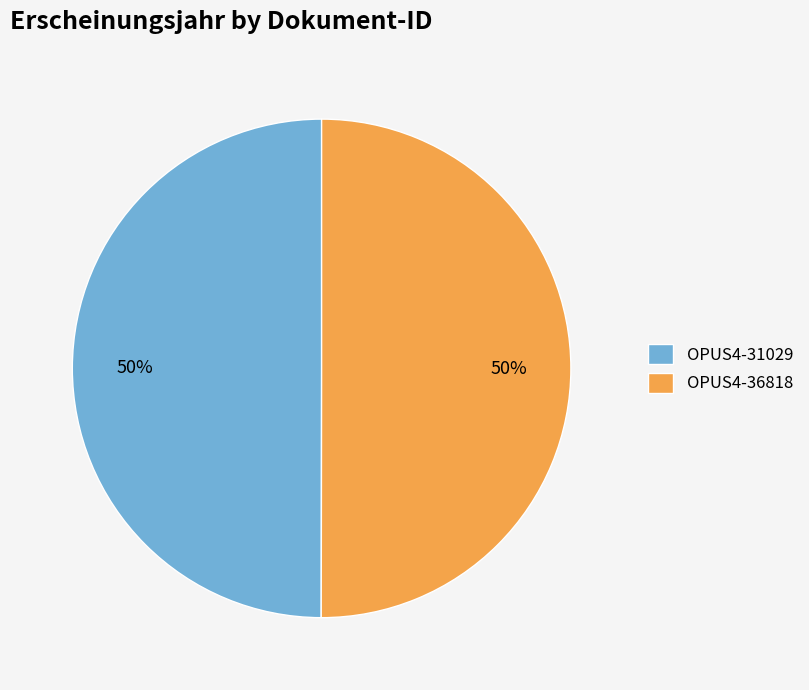

How many segments does this pie chart have?

2